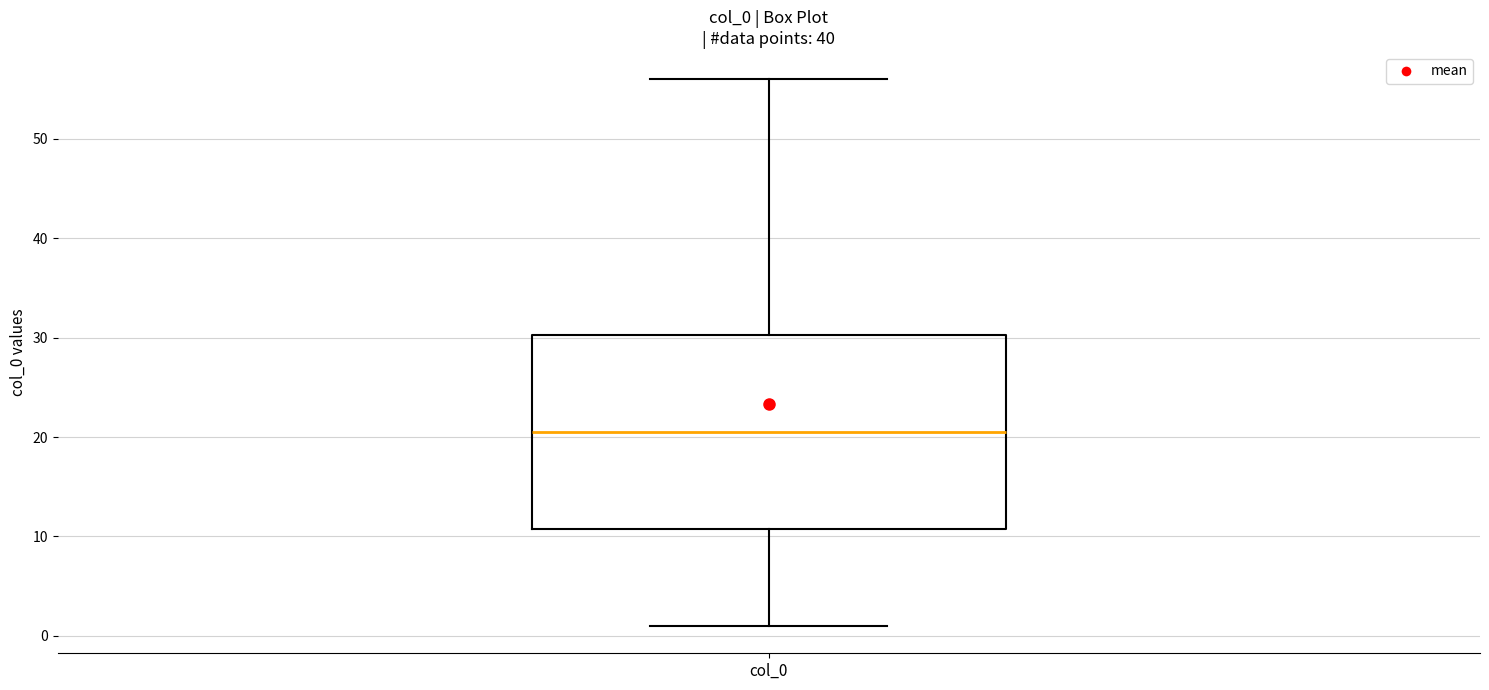

Transcribe this box plot: give where the median line is, the range the box spans, and where the two whiskers end, as read against the y-axis. The values are not printed on the chart, so give them approximately, as read against the axis.

median 21, box 11 to 30, whiskers 1 to 56